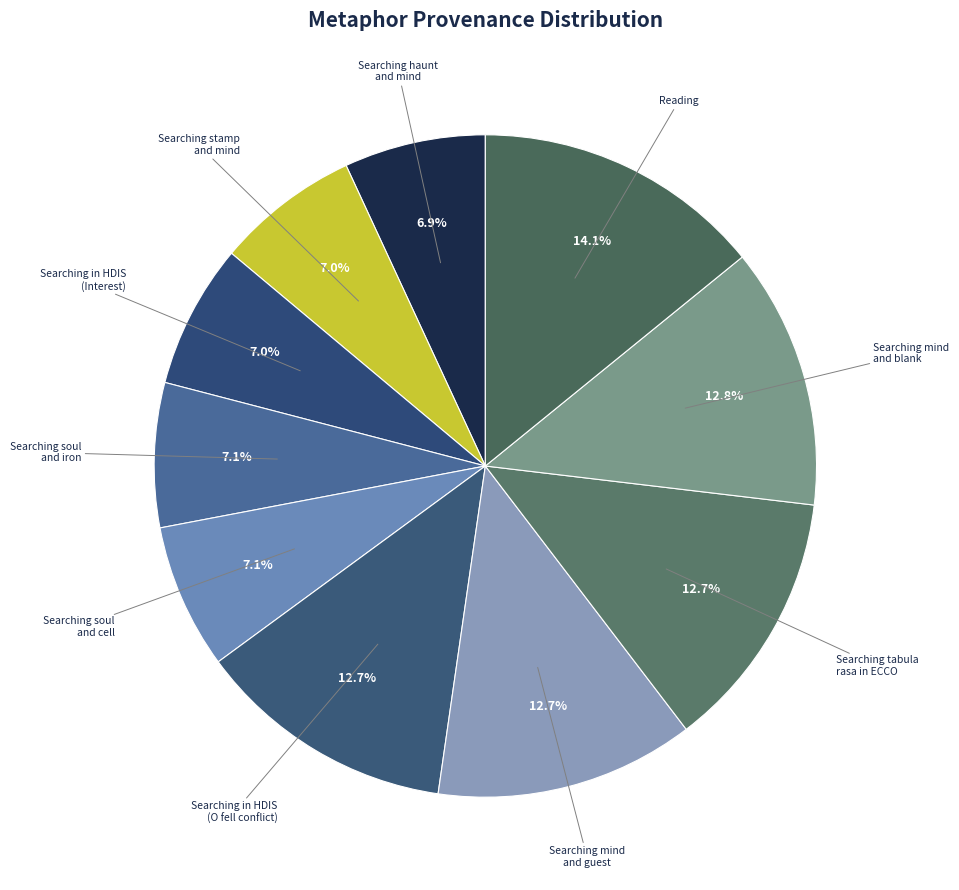

How many segments does this pie chart have?

10